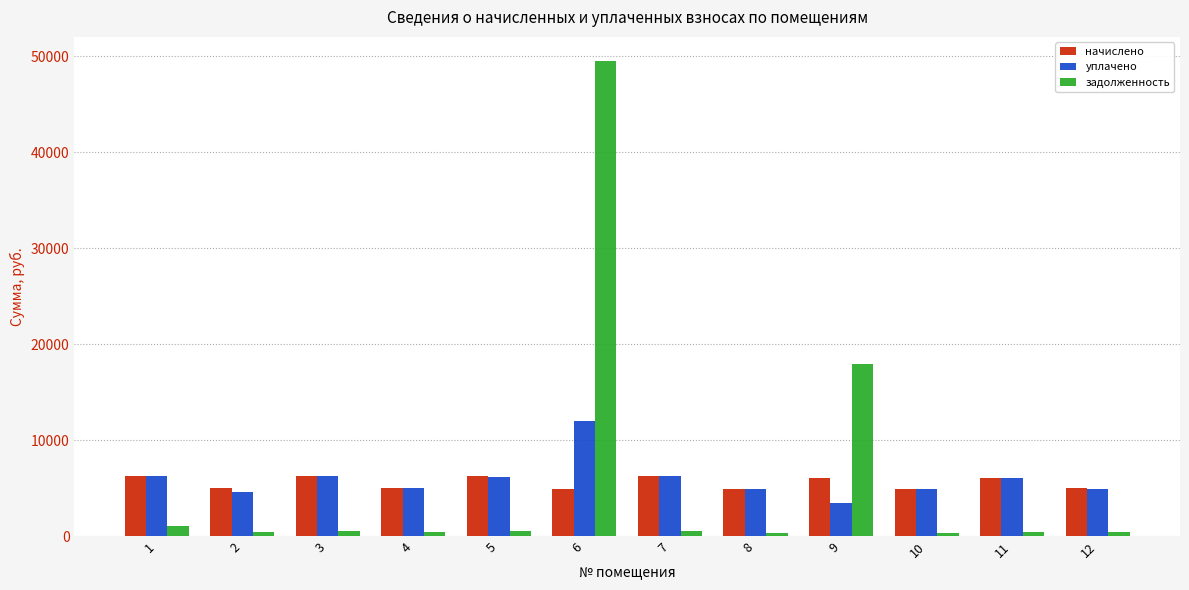

What is the sum of all уплачено values?

71096.3